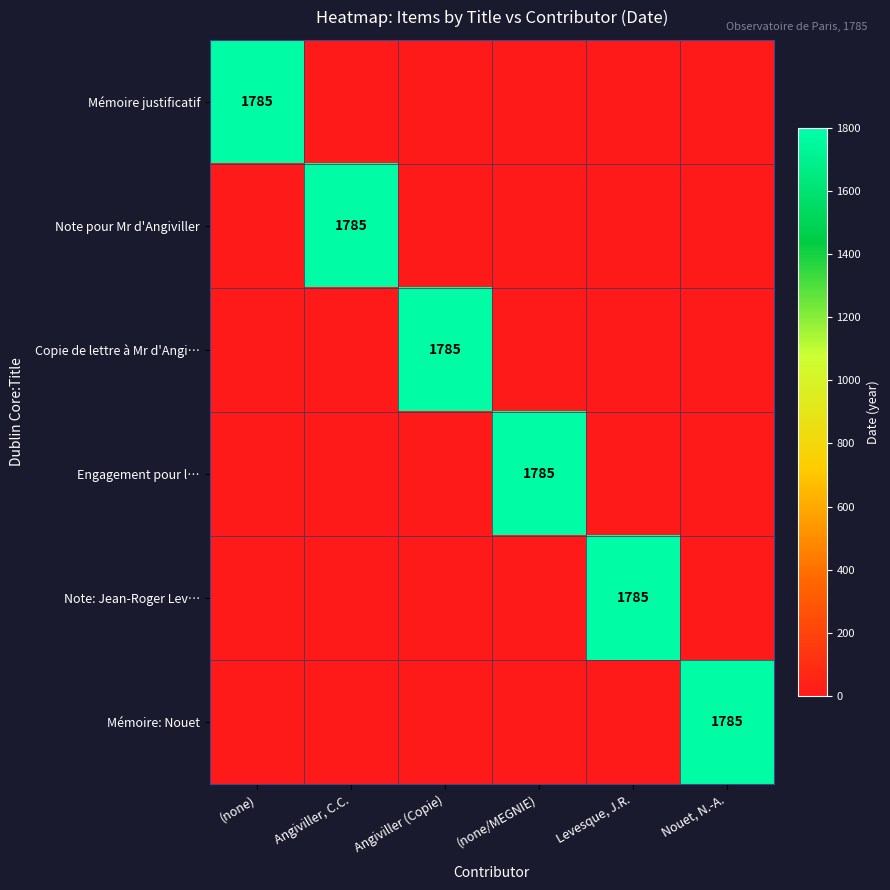

The Copie de lettre à Mr d'Angi… series shows 1785 at Angiviller (Copie). True or false?

True